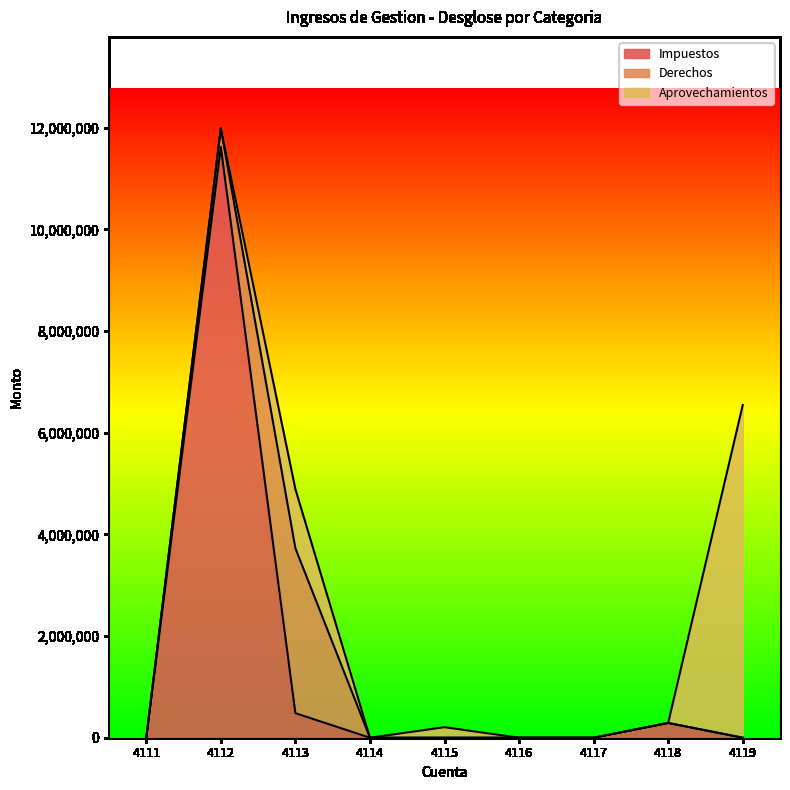

True or false: Derechos has more than 0 interior local peaks.

True